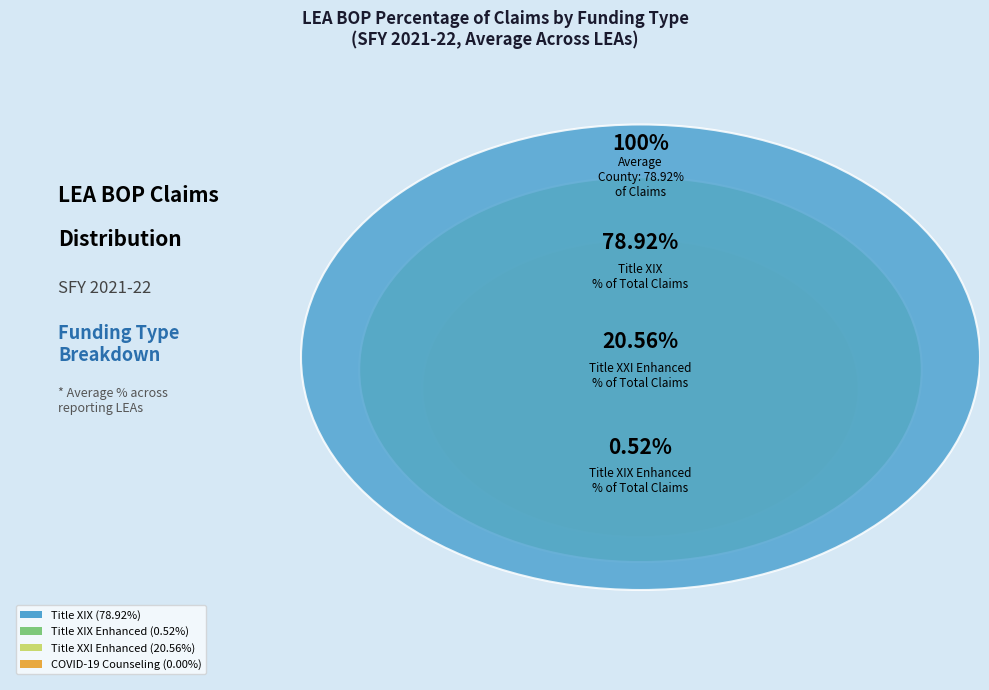

Combined, what portion of the pie is Title XIX % of Total Claims and Title XIX Enhanced % of Total Claims?

79.4%